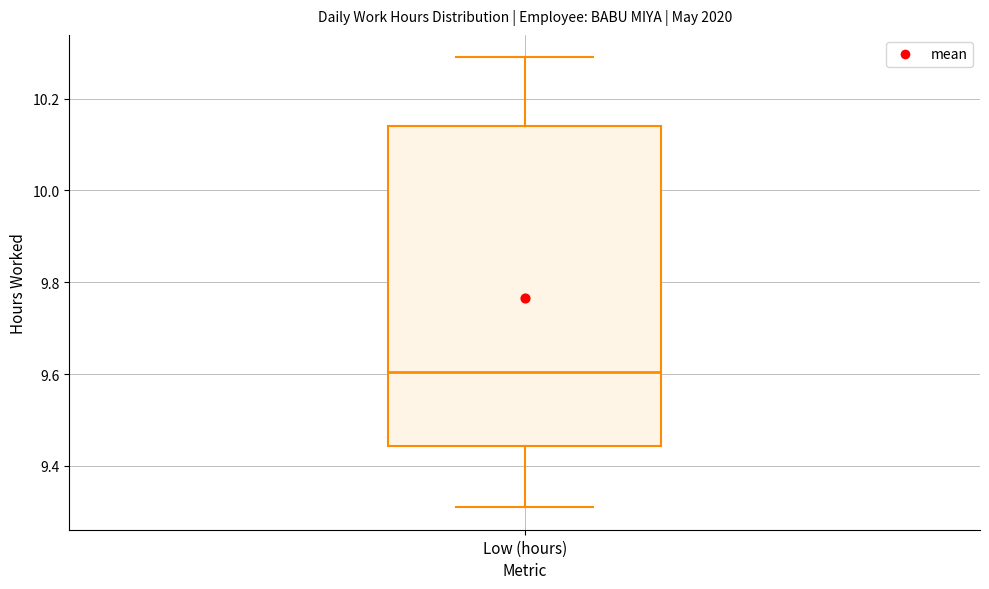

Read this box plot against the y-axis: the position of the median line, the range covered by the box, and the ends of both whiskers. The values are not printed on the chart, so give them approximately, as read against the axis.

median 9.60, box 9.44 to 10.14, whiskers 9.32 to 10.30